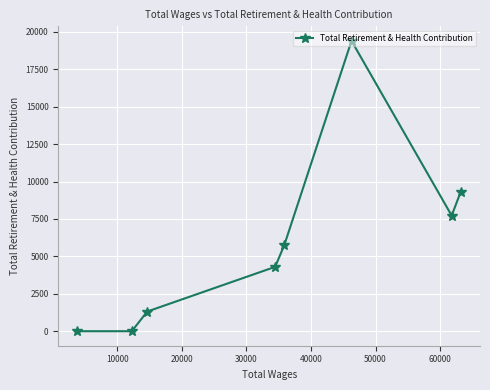

What is the difference between the maximum and minimum values?

19402